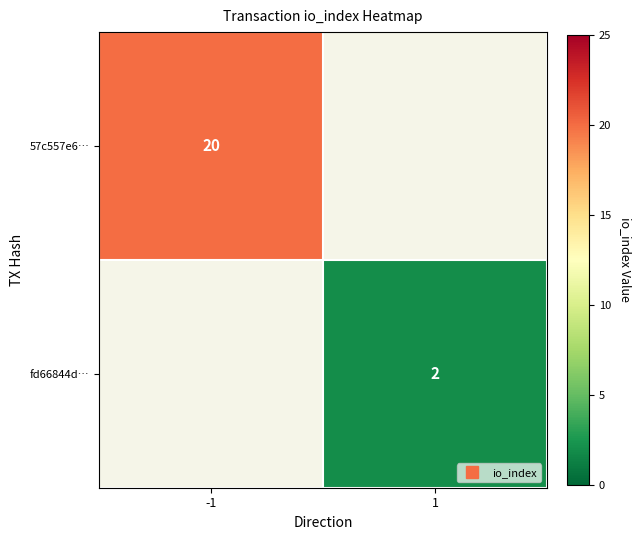

List the series in order of their overall mean, highest first.

57c557e6…, fd66844d…